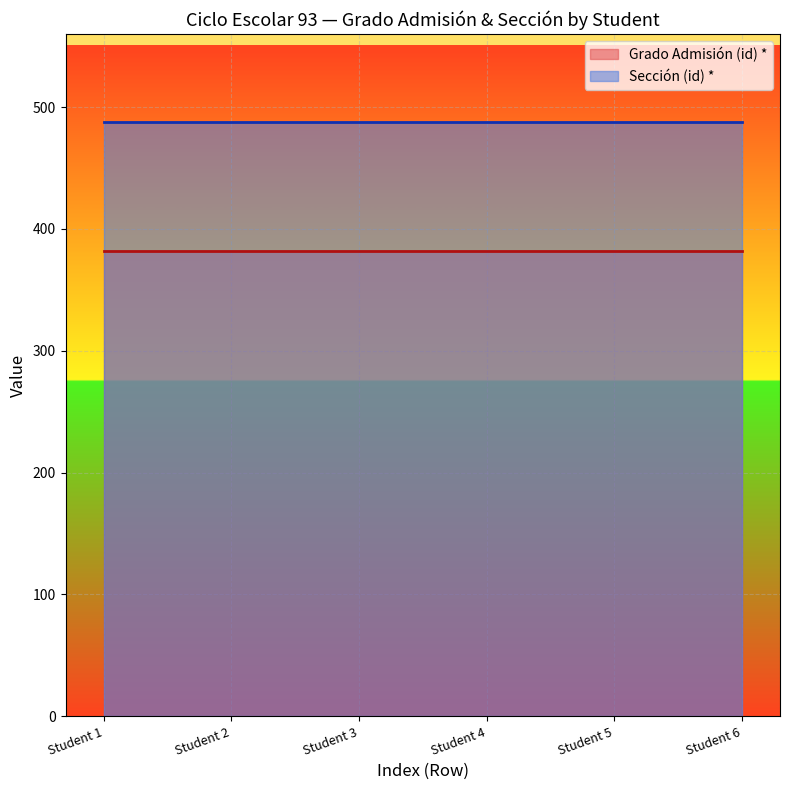

True or false: Sección (id) * and Grado Admisión (id) * intersect in this chart.

False